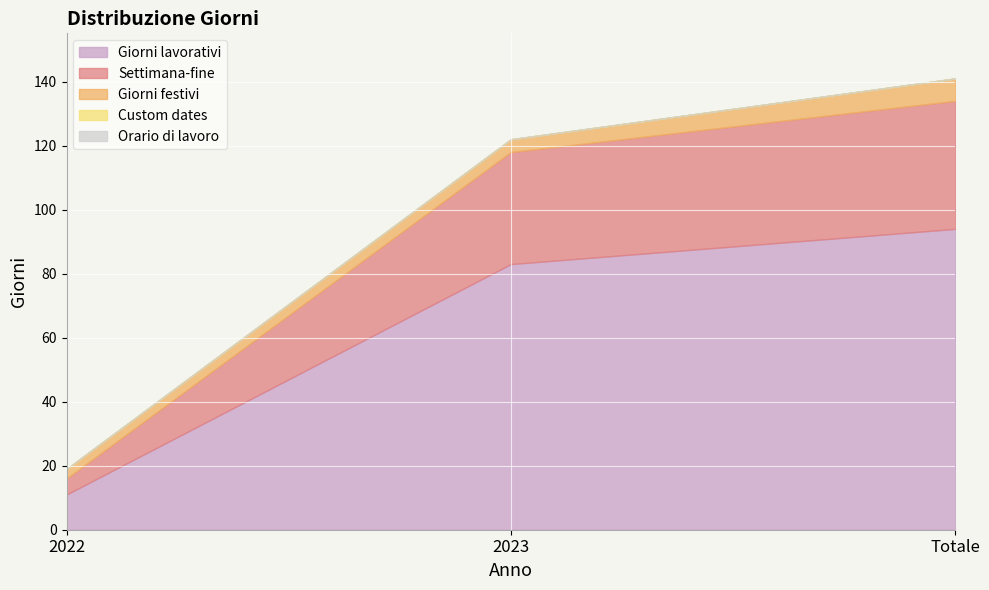

List the series in order of their peak value, highest first.

Giorni lavorativi, Settimana-fine, Giorni festivi, Custom dates, Orario di lavoro